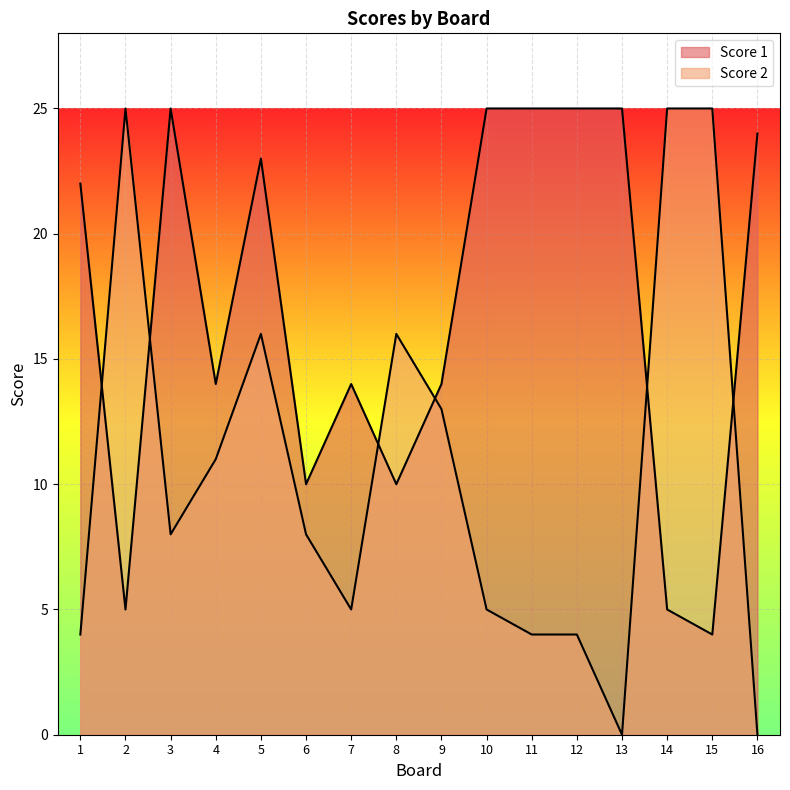

Between 12 and 15, which series saw the biggest shift?

Score 1